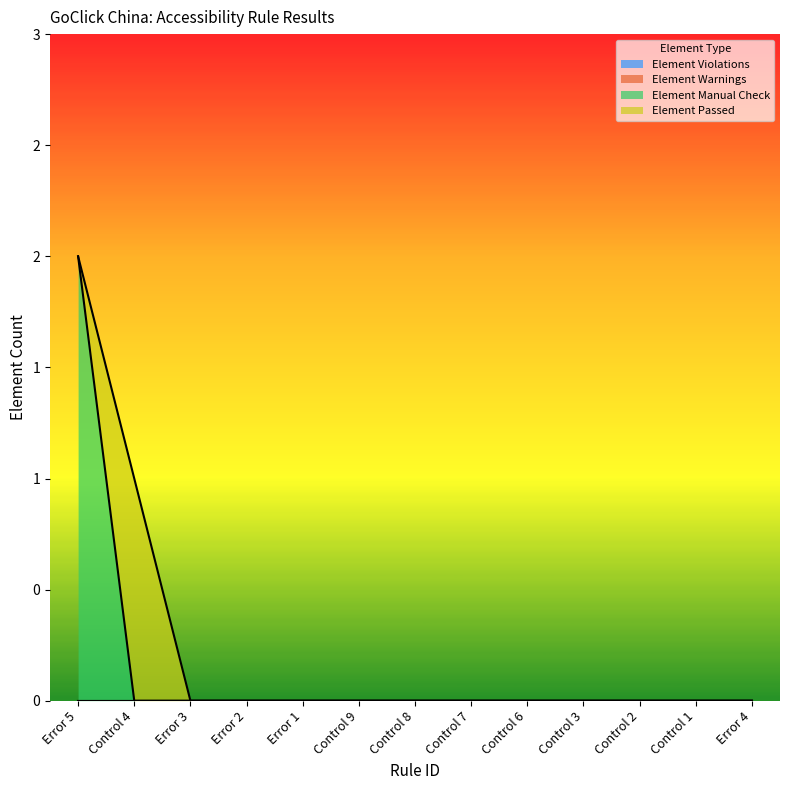

At which category does the chart reach its peak across all series?

Error 5